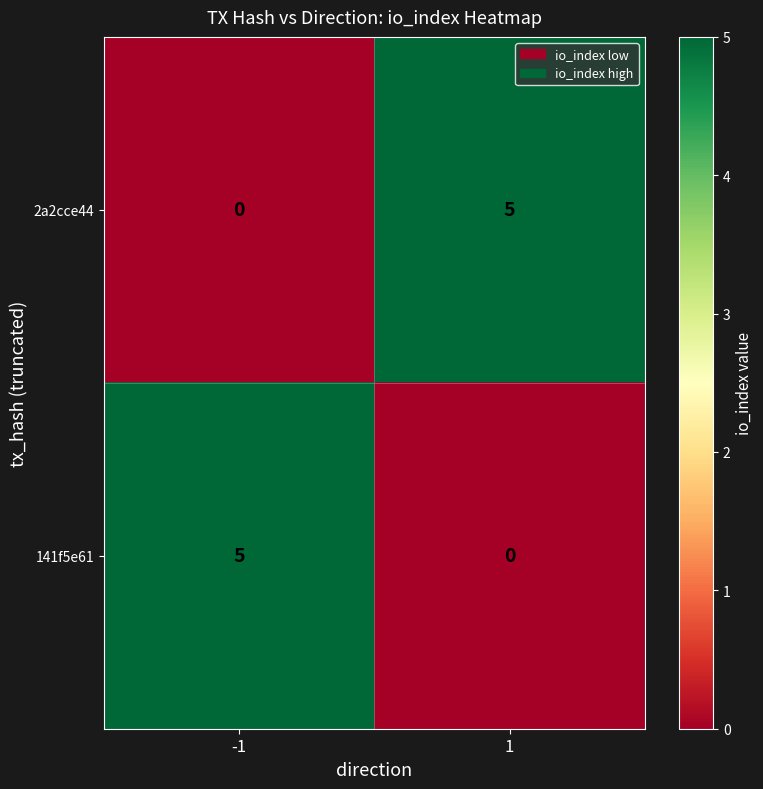

True or false: 141f5e61 has a value of -3 at 1.

False